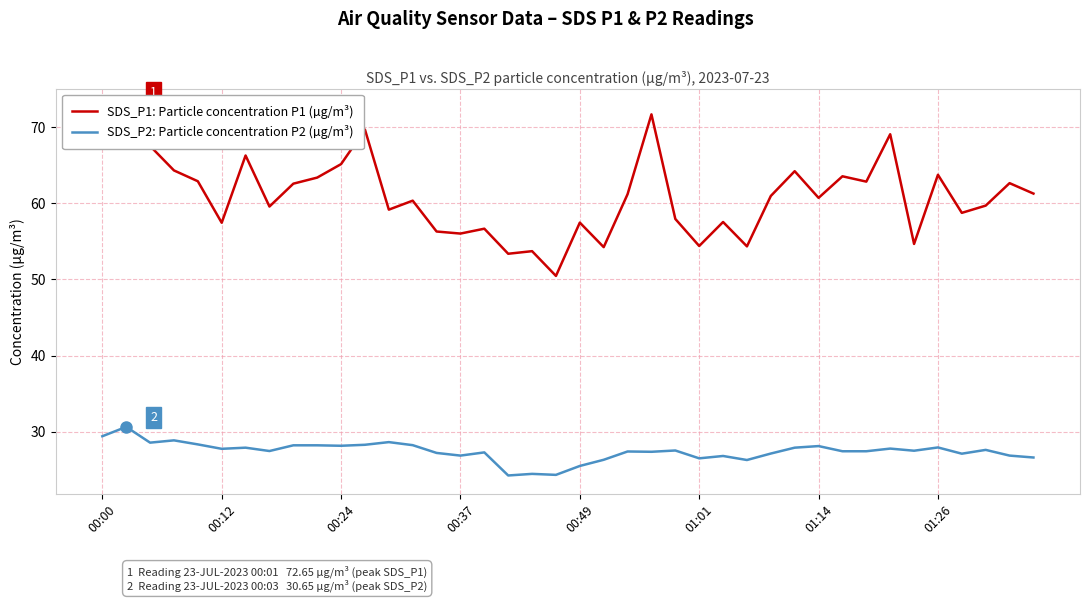

The SDS_P2: Particle concentration P2 (µg/m³) series shows 25.5 at 00:49. True or false?

True